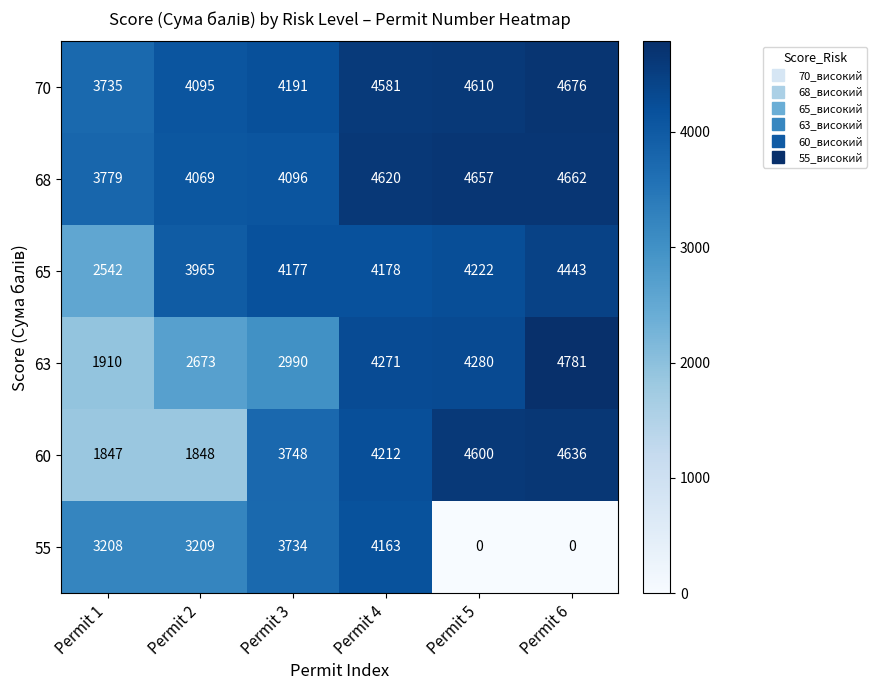

Between Permit 3 and Permit 5, which series saw the biggest shift?

55